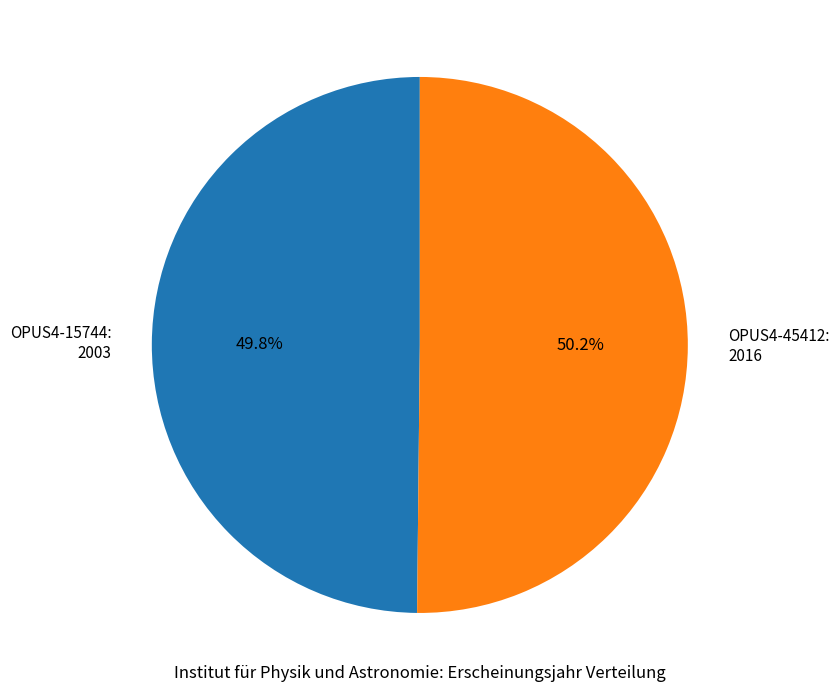

How many segments does this pie chart have?

2